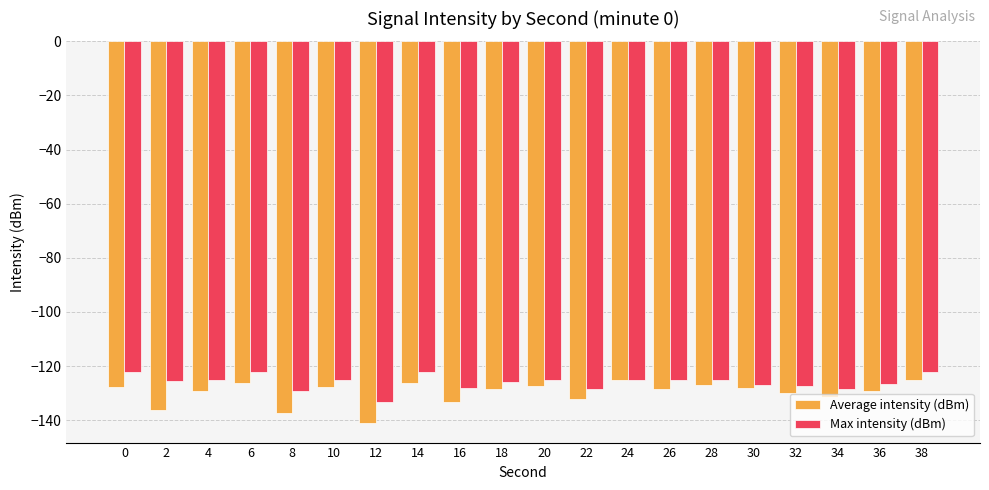

What is the difference between the second highest and minimum values in the Max intensity (dBm) series?

10.9